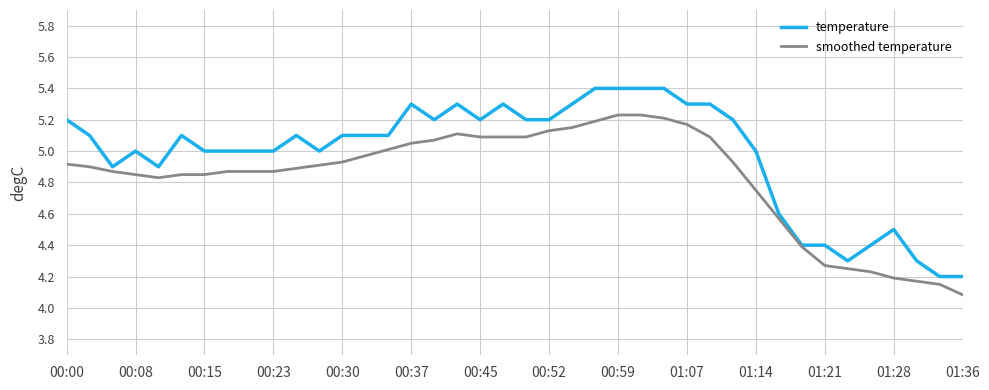

Which series has the largest total across all categories?

temperature